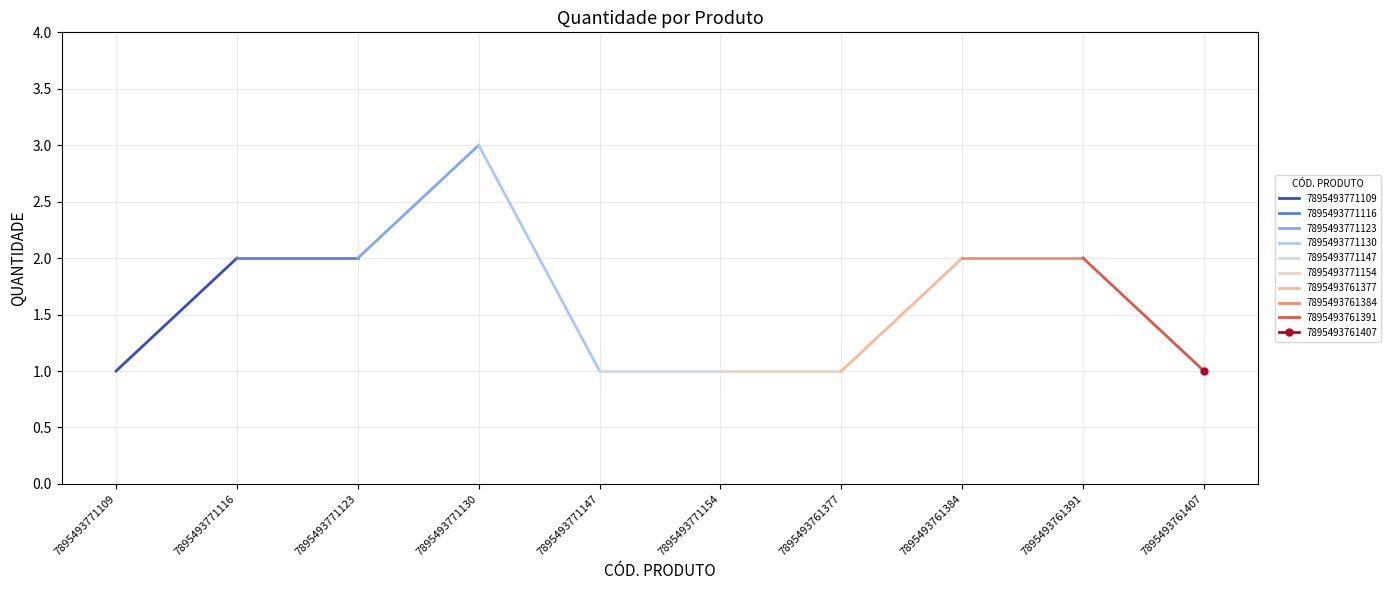

What is the smallest value displayed?

1